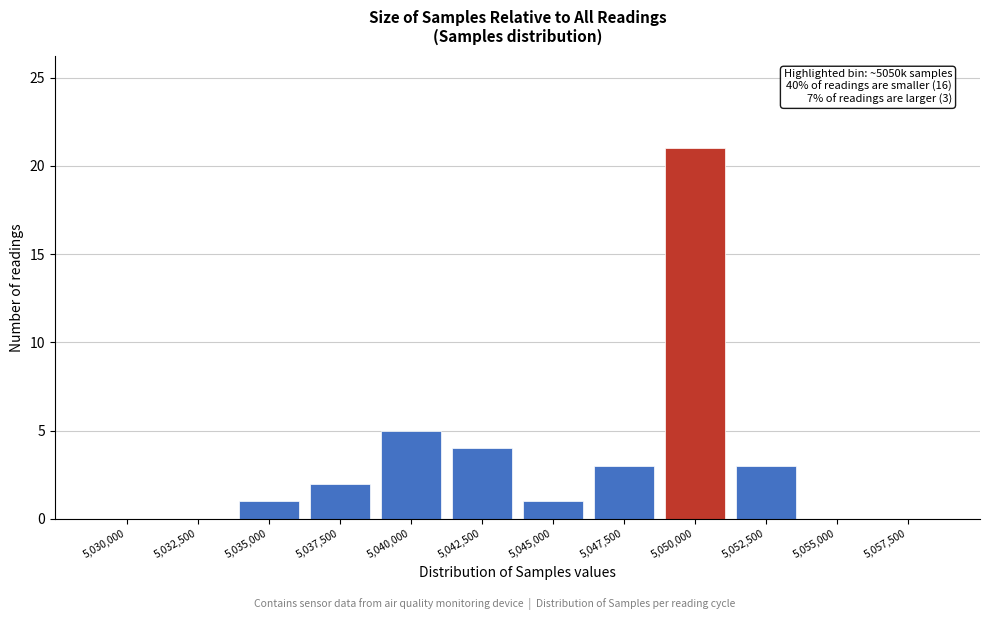

Reading left to right, extract all data points from this chart.

5,030,000=0	5,032,500=0	5,035,000=1	5,037,500=2	5,040,000=5	5,042,500=4	5,045,000=1	5,047,500=3	5,050,000=21	5,052,500=3	5,055,000=0	5,057,500=0